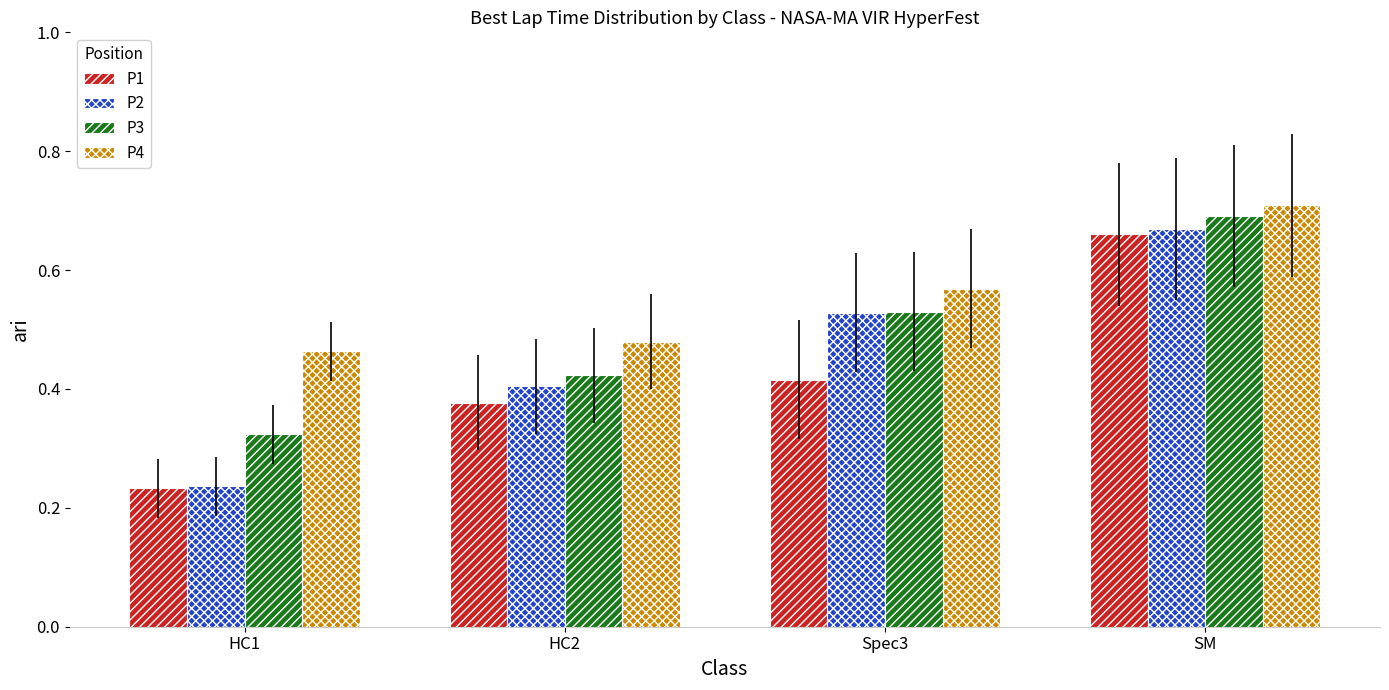

What position from the right is HC2?

3